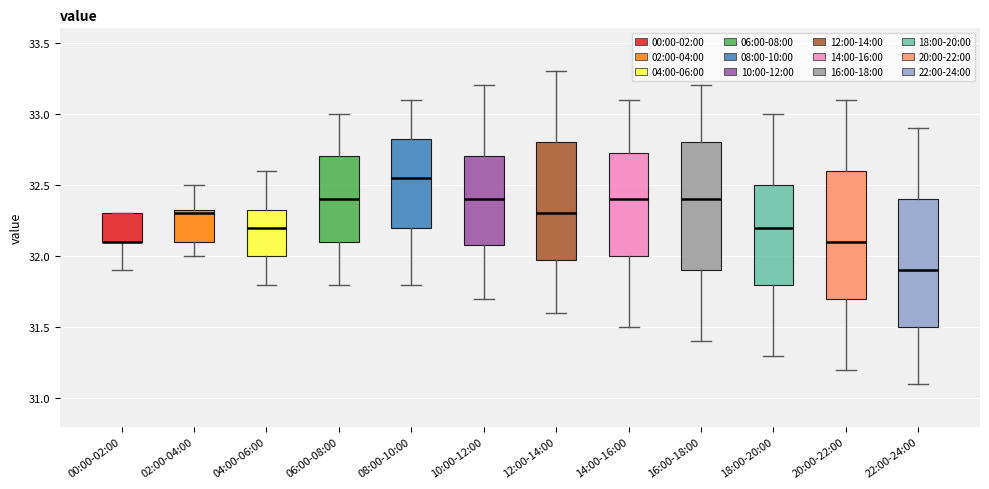

Reading left to right, transcribe this box plot: for each box, give where its median line is, the range the box spans, and where its two whiskers end, as read against the y-axis. The values are not printed on the chart, so give them approximately, as read against the axis.

00:00-02:00: median 32.10 (drawn on the box's lower edge), box 32.10 to 32.30, whiskers 31.90 to 32.30
02:00-04:00: median 32.30, box 32.10 to 32.35, whiskers 32.00 to 32.50
04:00-06:00: median 32.20, box 32.00 to 32.35, whiskers 31.80 to 32.60
06:00-08:00: median 32.40, box 32.10 to 32.70, whiskers 31.80 to 33.00
08:00-10:00: median 32.55, box 32.20 to 32.85, whiskers 31.80 to 33.10
10:00-12:00: median 32.40, box 32.10 to 32.70, whiskers 31.70 to 33.20
12:00-14:00: median 32.30, box 32.00 to 32.80, whiskers 31.60 to 33.30
14:00-16:00: median 32.40, box 32.00 to 32.75, whiskers 31.50 to 33.10
16:00-18:00: median 32.40, box 31.90 to 32.80, whiskers 31.40 to 33.20
18:00-20:00: median 32.20, box 31.80 to 32.50, whiskers 31.30 to 33.00
20:00-22:00: median 32.10, box 31.70 to 32.60, whiskers 31.20 to 33.10
22:00-24:00: median 31.90, box 31.50 to 32.40, whiskers 31.10 to 32.90